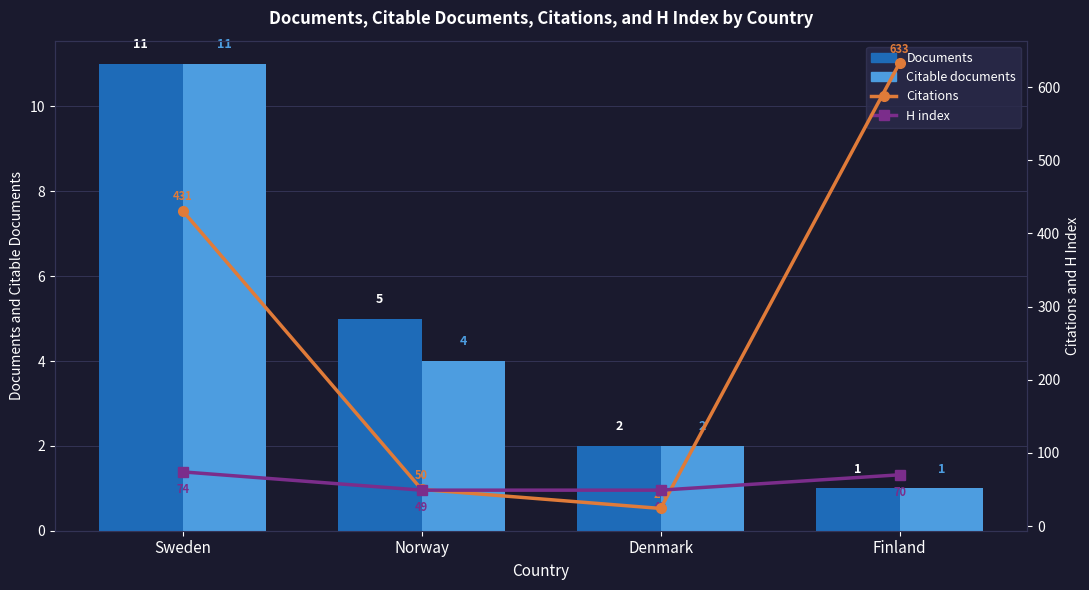

At which category is the sum across all series the highest?

Finland